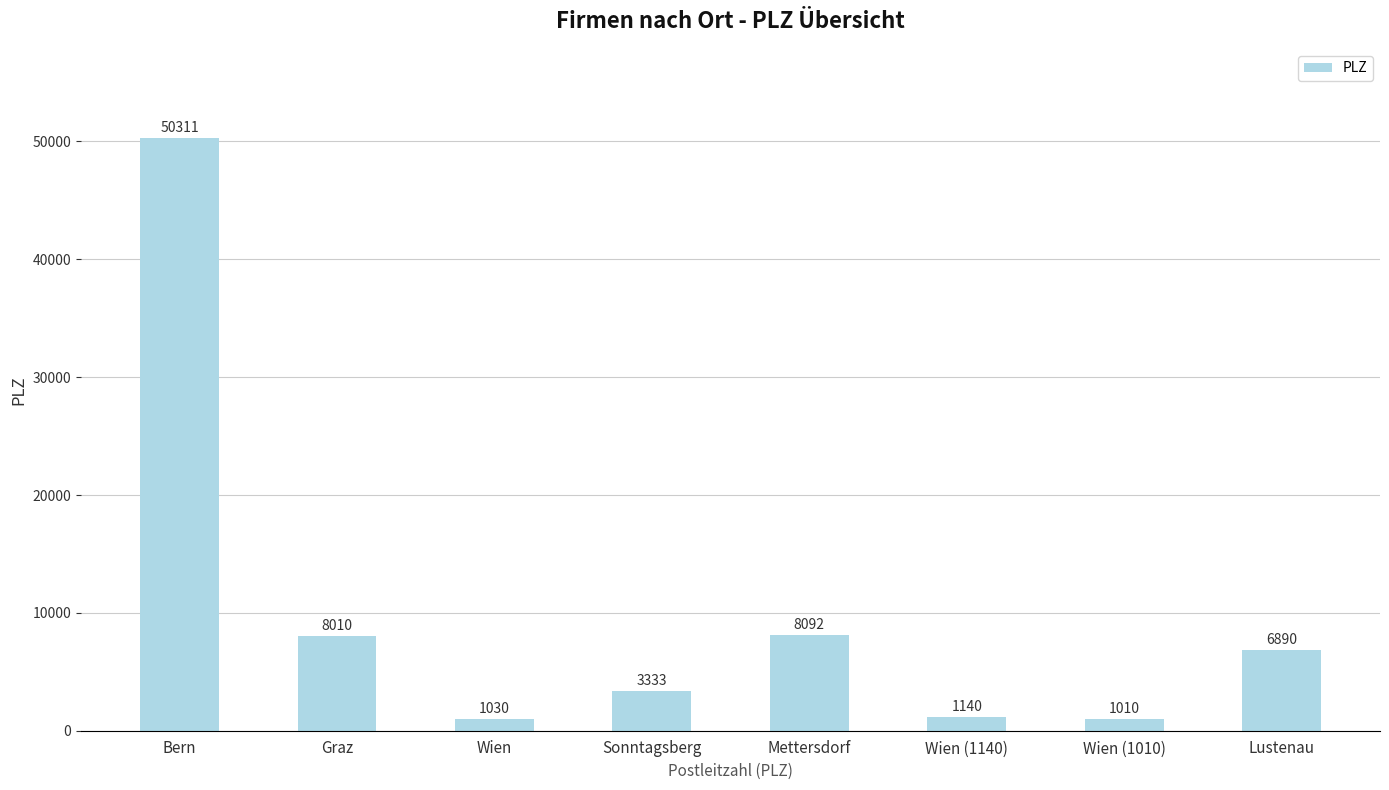

What position from the right is Wien (1140)?

3